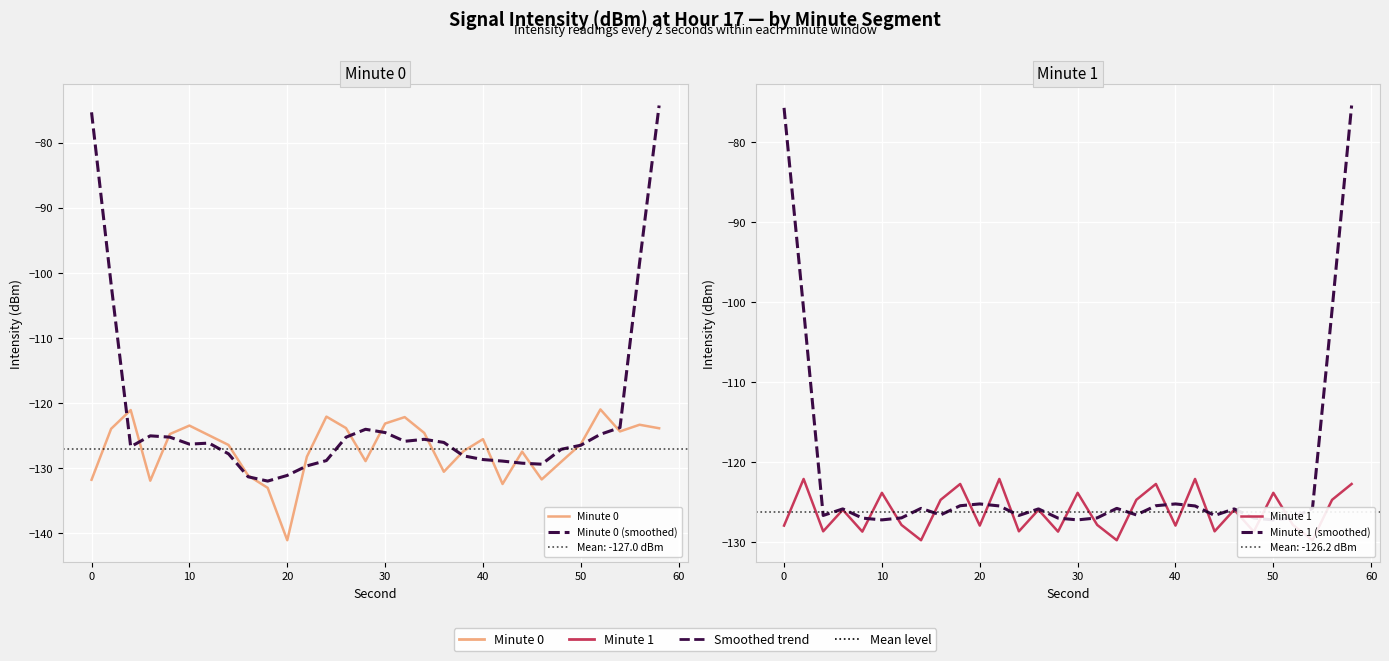

The Minute 1 (smoothed) series shows -50.9 at 30. True or false?

False